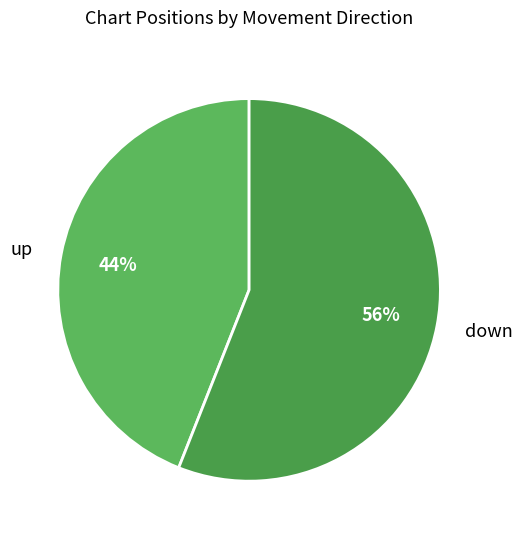

Do down and up together represent more than half of the pie?

Yes